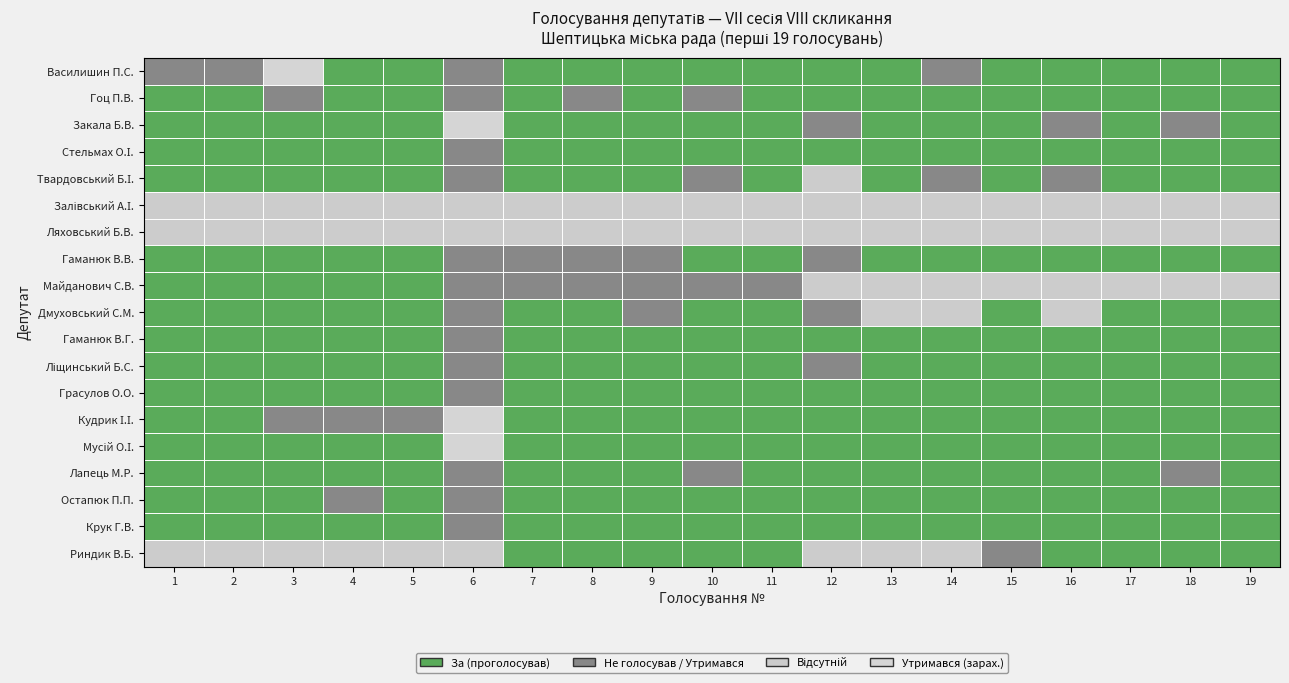

How many distinct data groups are displayed?

19